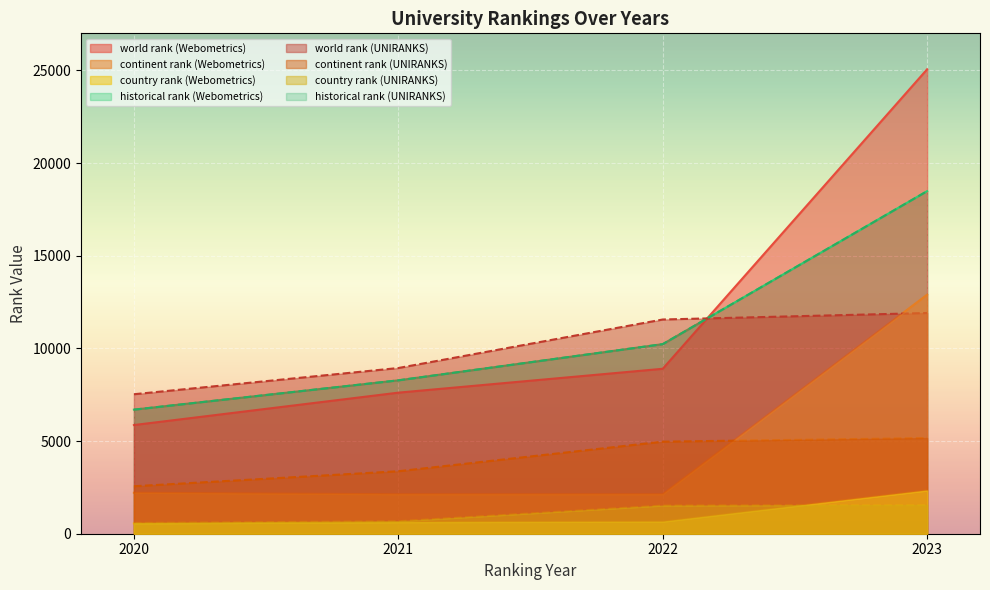

True or false: historical rank and continent rank cross at least once.

False